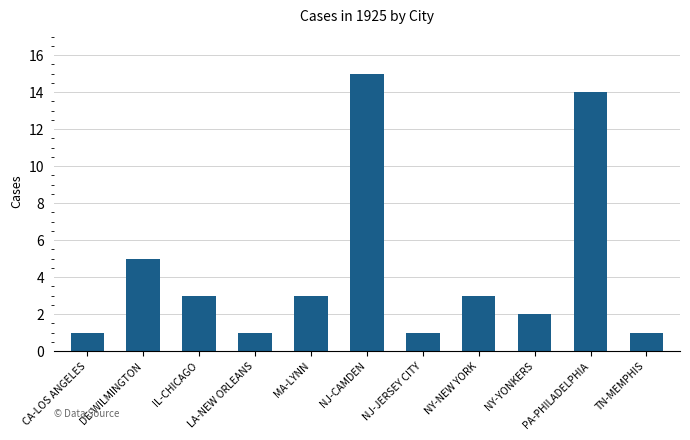

Are the bars grouped side by side (vs. stacked)?

No